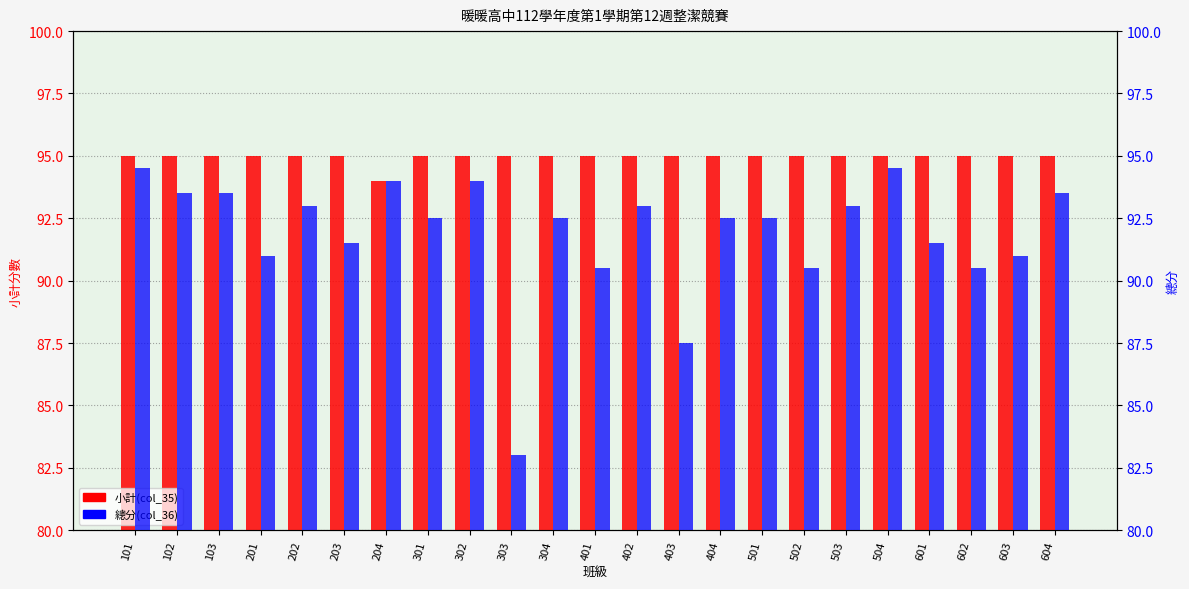

What is the maximum value for 小計(col_35)?

95.0